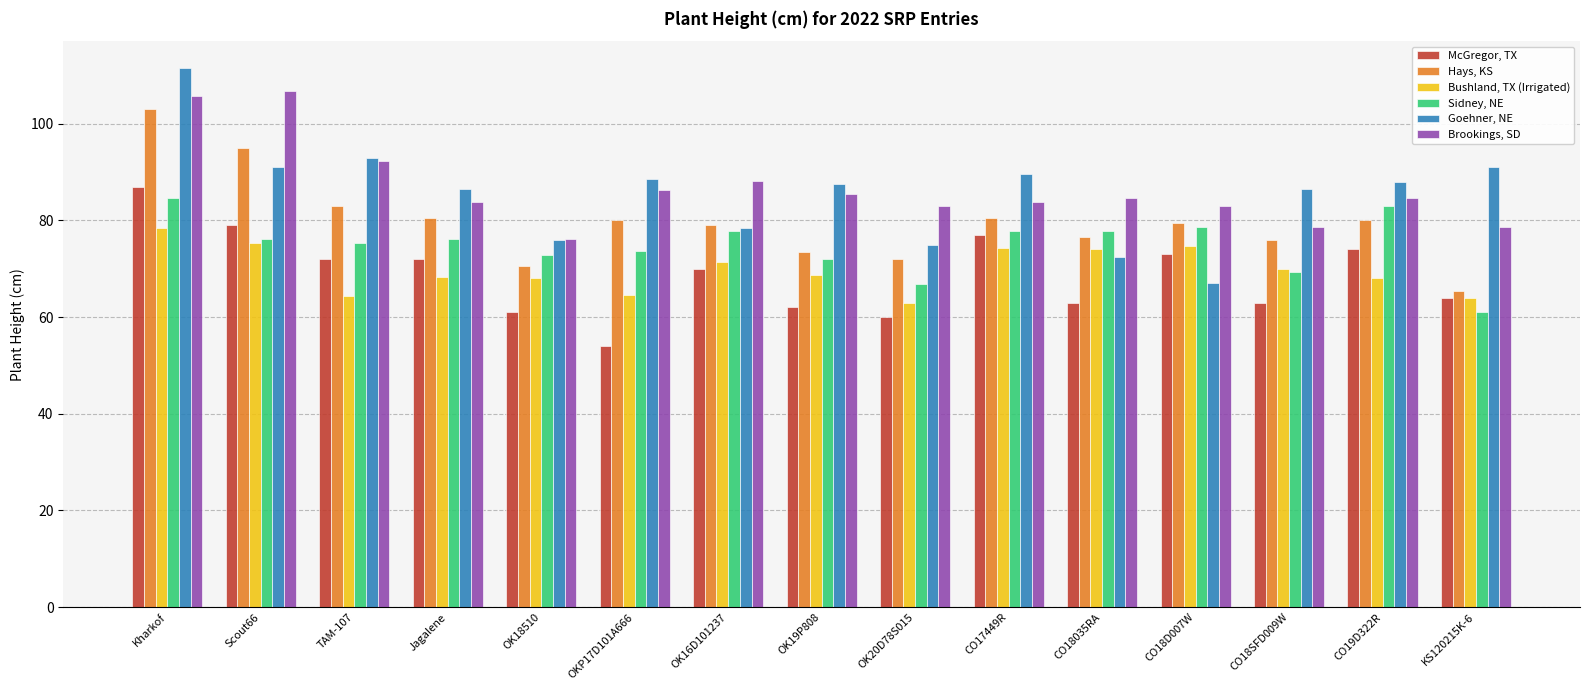

How many distinct data groups are displayed?

6